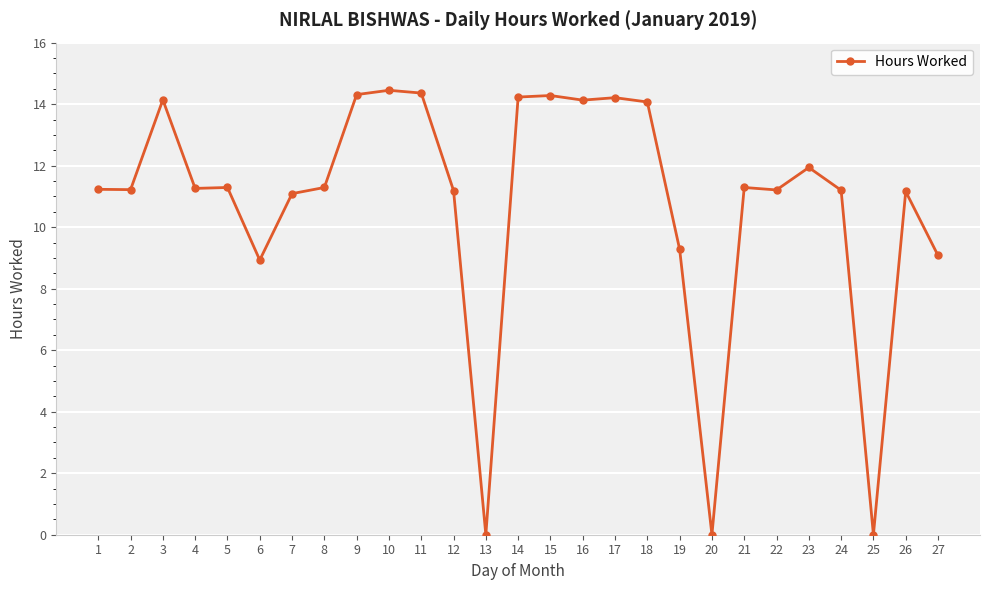

Does the chart display data point markers on the line(s)?

Yes